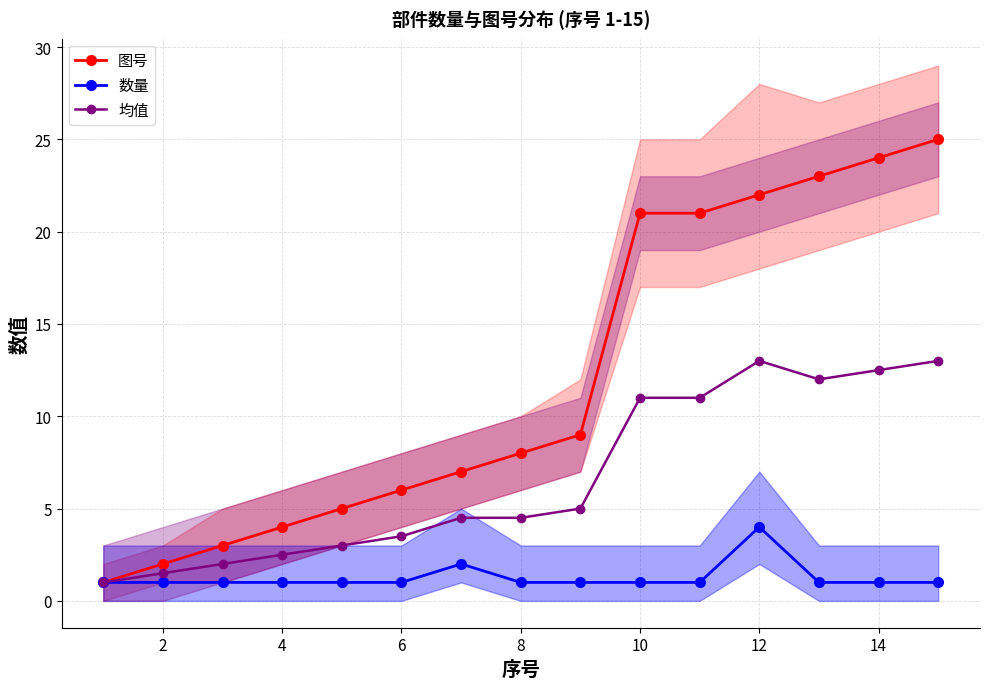

Is it true that 图号 equals 22.0 at 12?

True